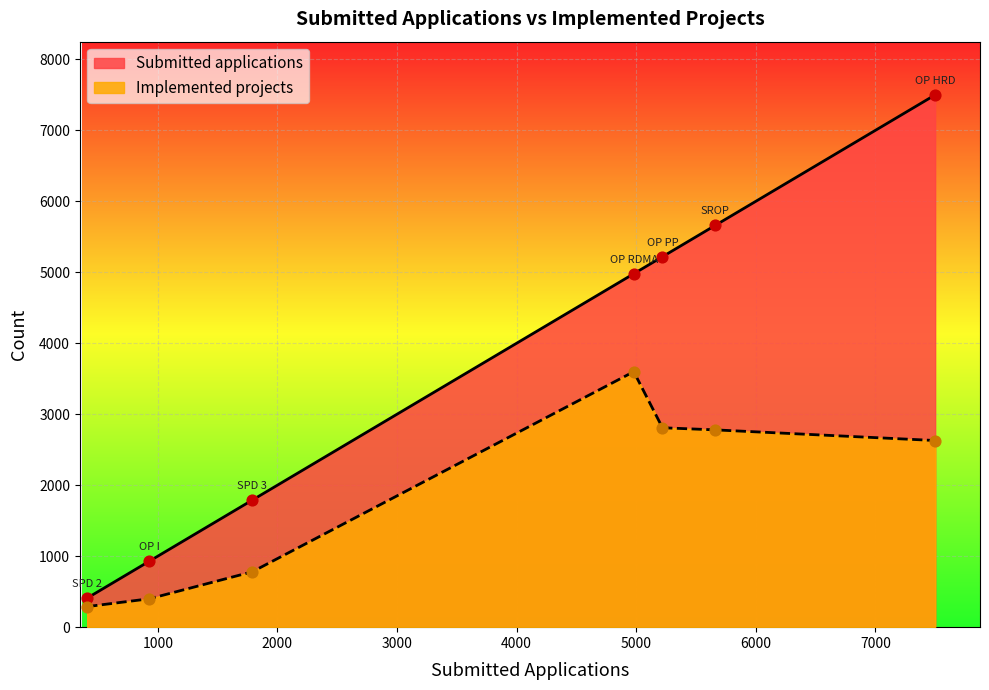

At which category is the sum across all series the highest?

OP HRD